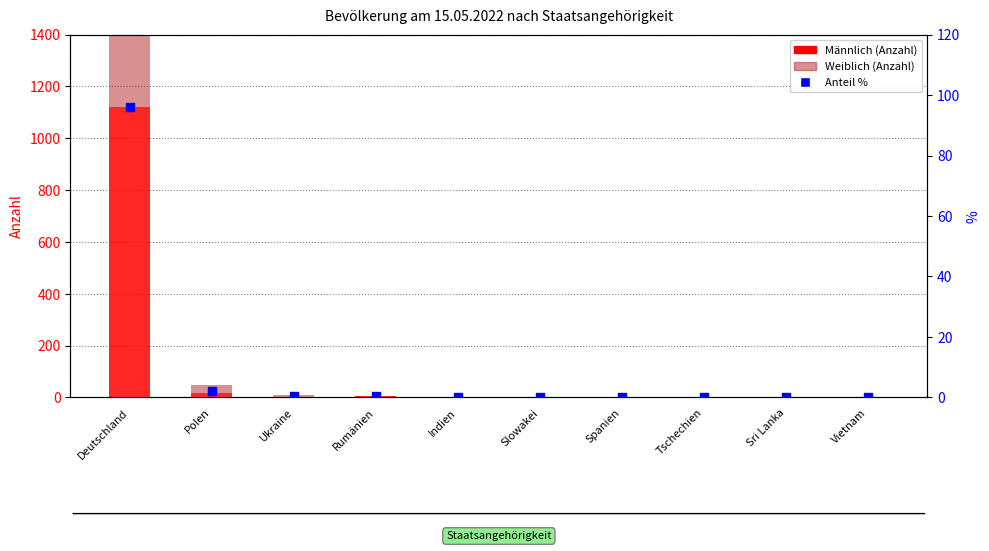

At how many categories does at least one series exceed 998?

1